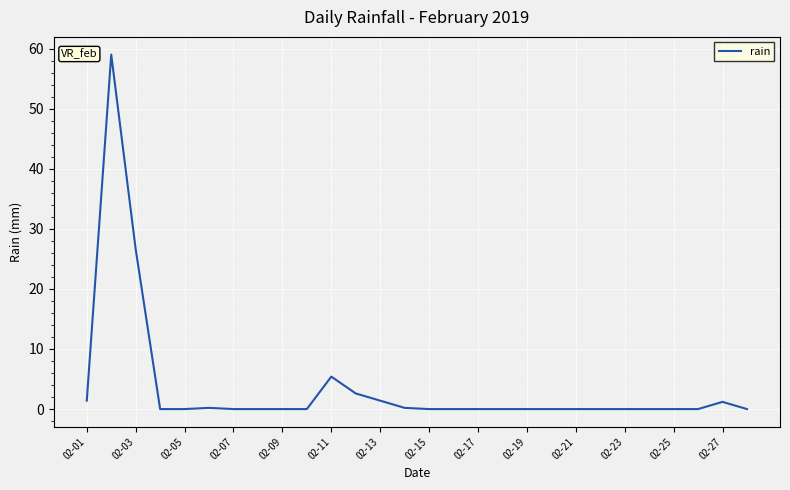

What is the difference between the maximum and minimum values?

59.0